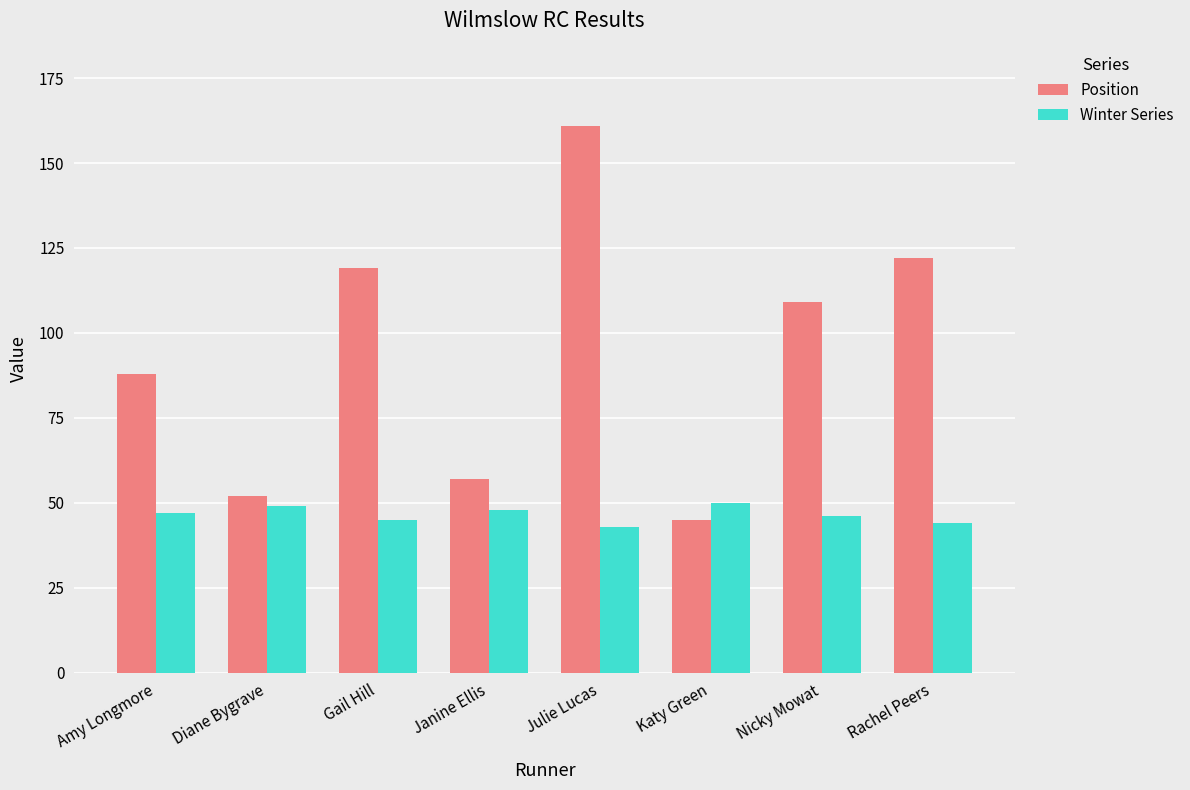

Which series has the largest total across all categories?

Position